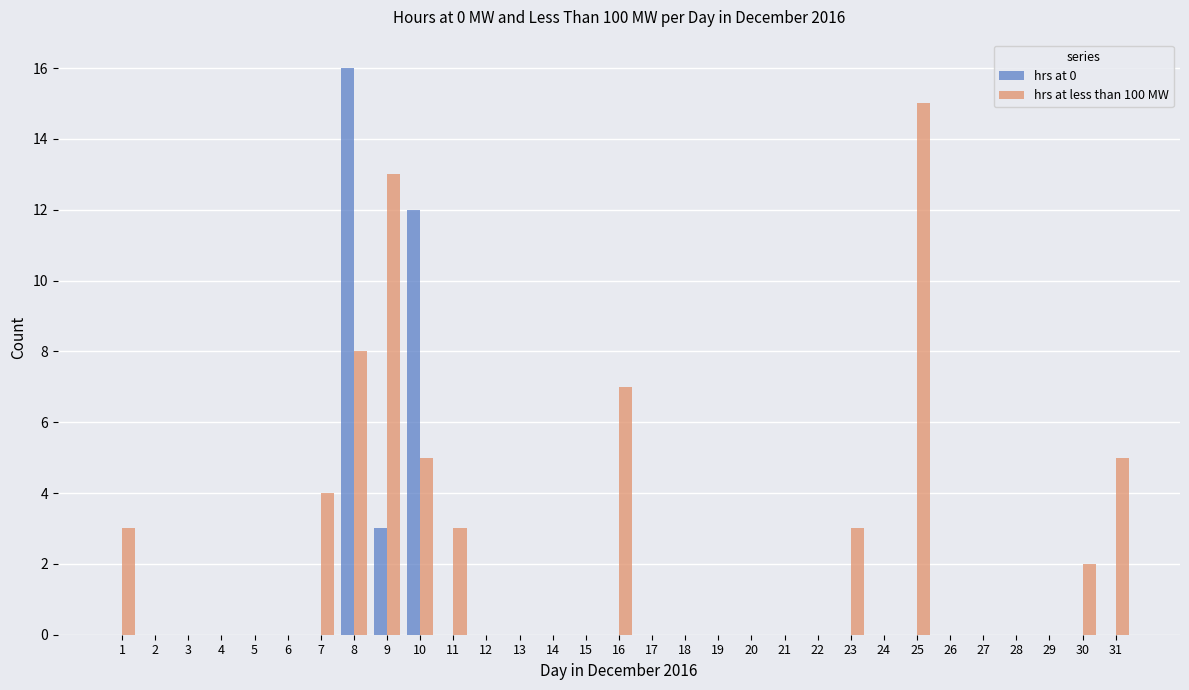

True or false: hrs at 0 has a value of 0 at 15.

True